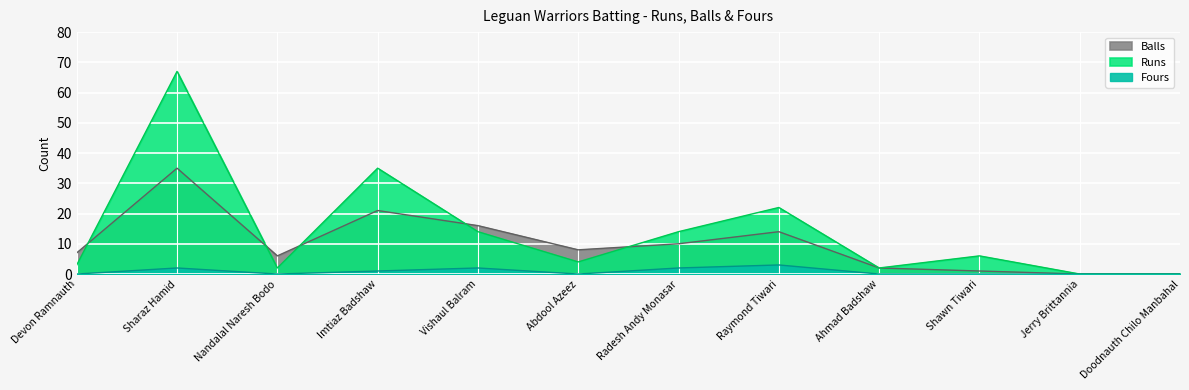

Is it true that Fours equals -1 at Nandalal Naresh Bodo?

False